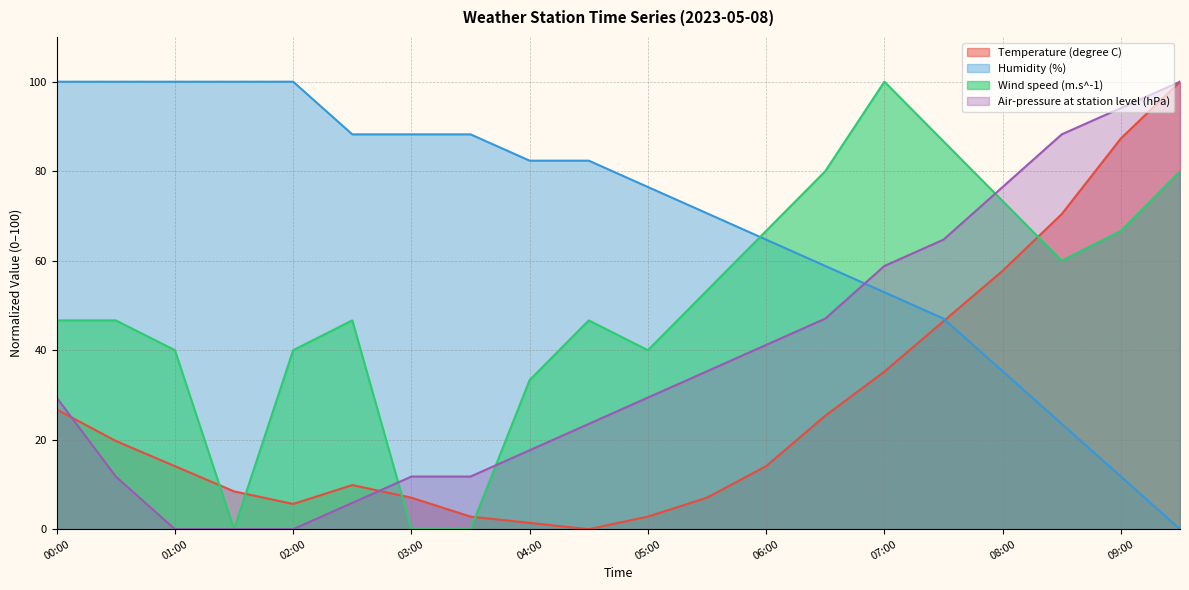

Rank the series by their average value, from lowest to highest.

Temperature (degree C), Air-pressure at station level (hPa), Wind speed (m.s^-1), Humidity (%)